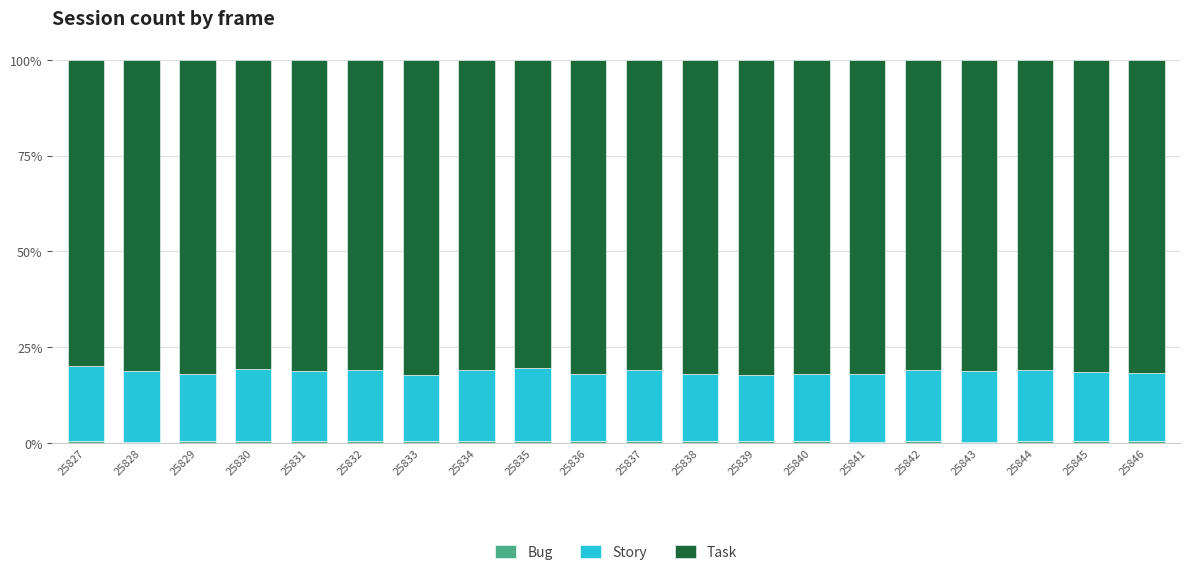

What is the sum of the Bug values at 25828 and 25831?

0.9